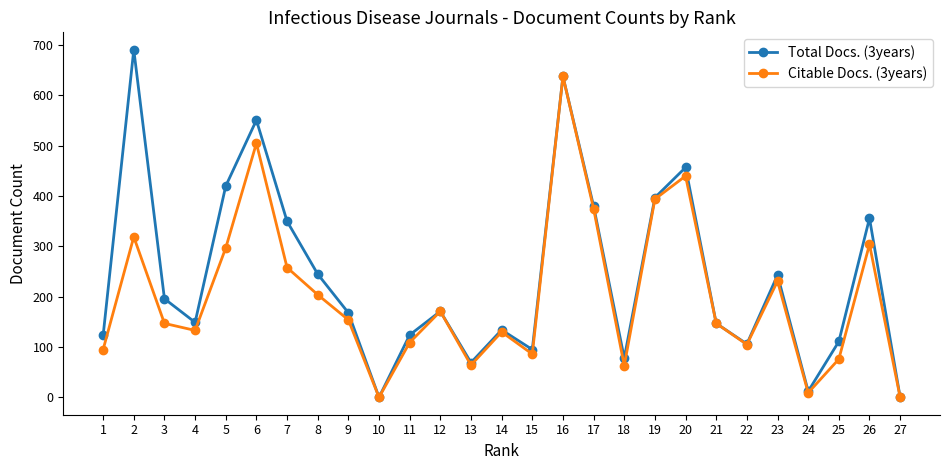

Does the chart have visible grid lines?

No